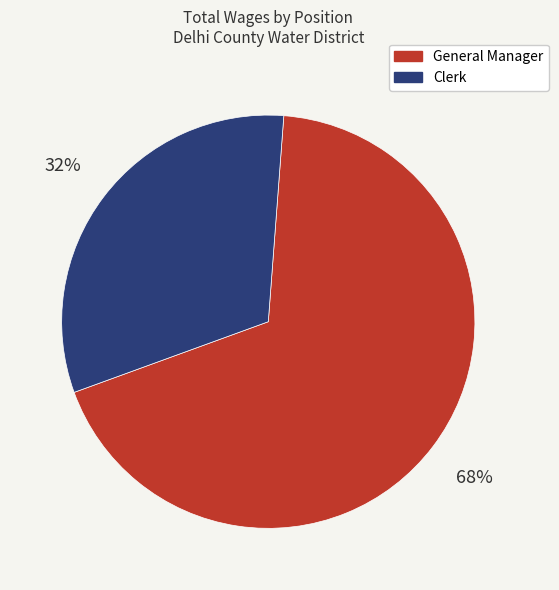

What percentage is the General Manager slice, to the nearest percent?

68%